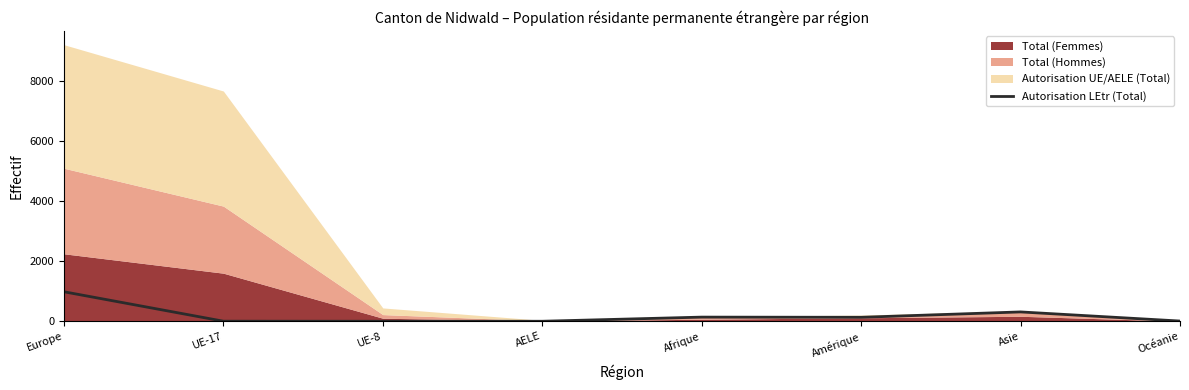

What is the highest value of the Autorisation LEtr (Total) series?

983